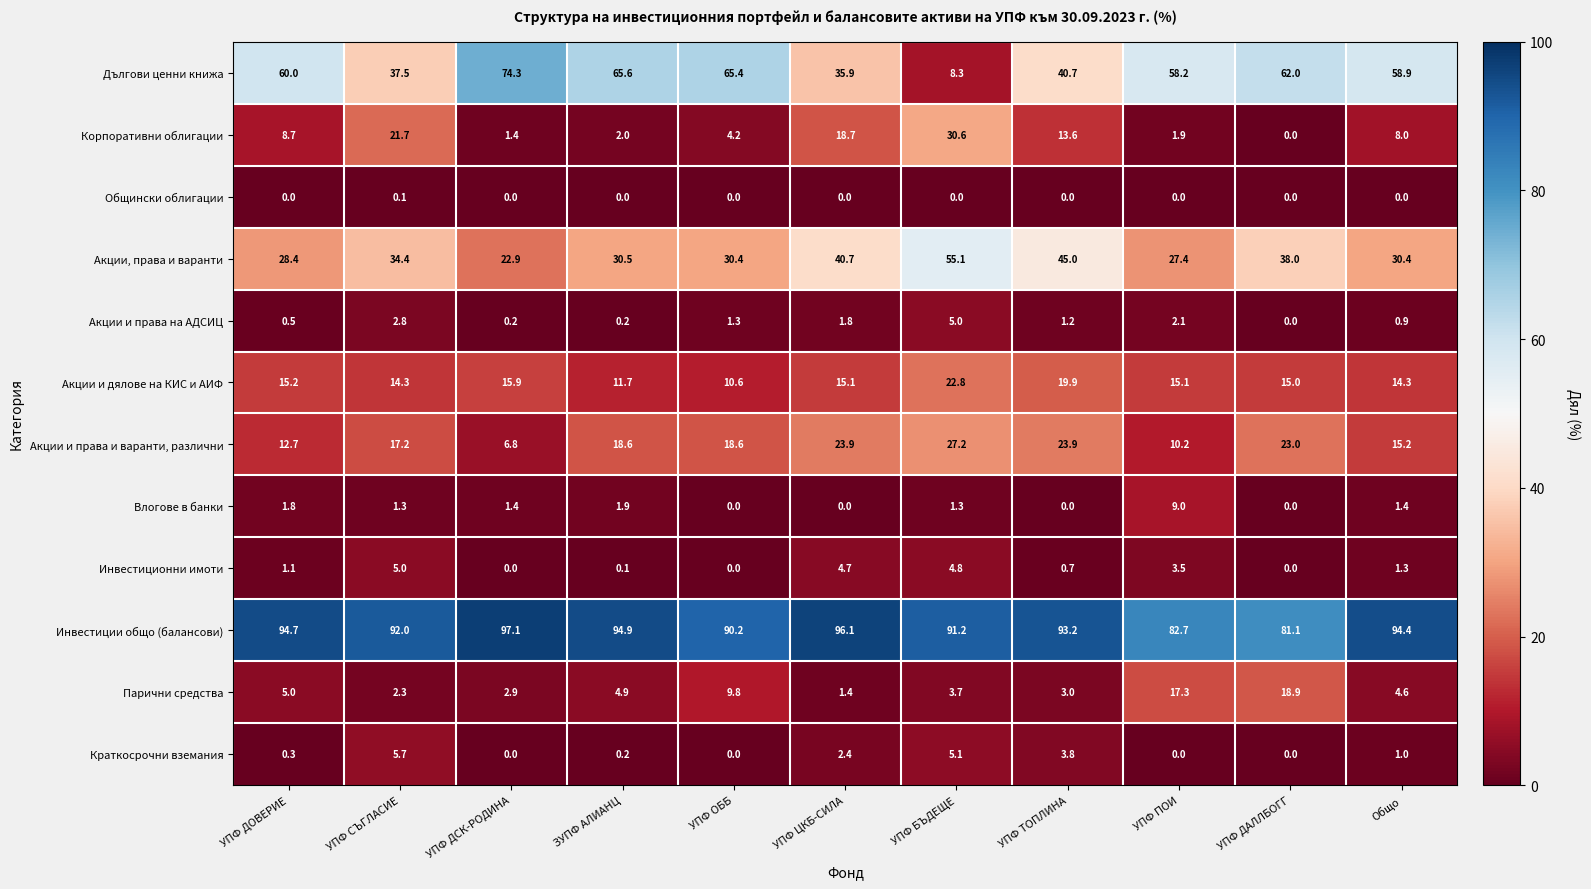

The value of Инвестиции общо (балансови) at УПФ ДАЛЛБОГГ is 23.8. True or false?

False